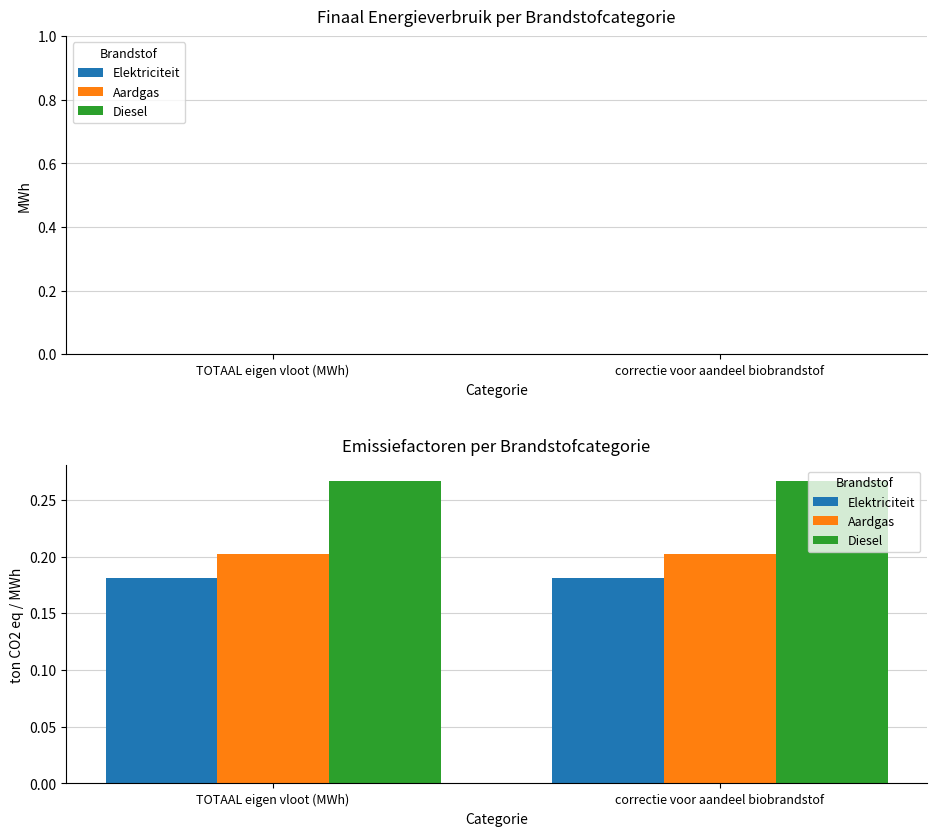

List the series in order of their peak value, lowest first.

Elektriciteit, Aardgas, Diesel